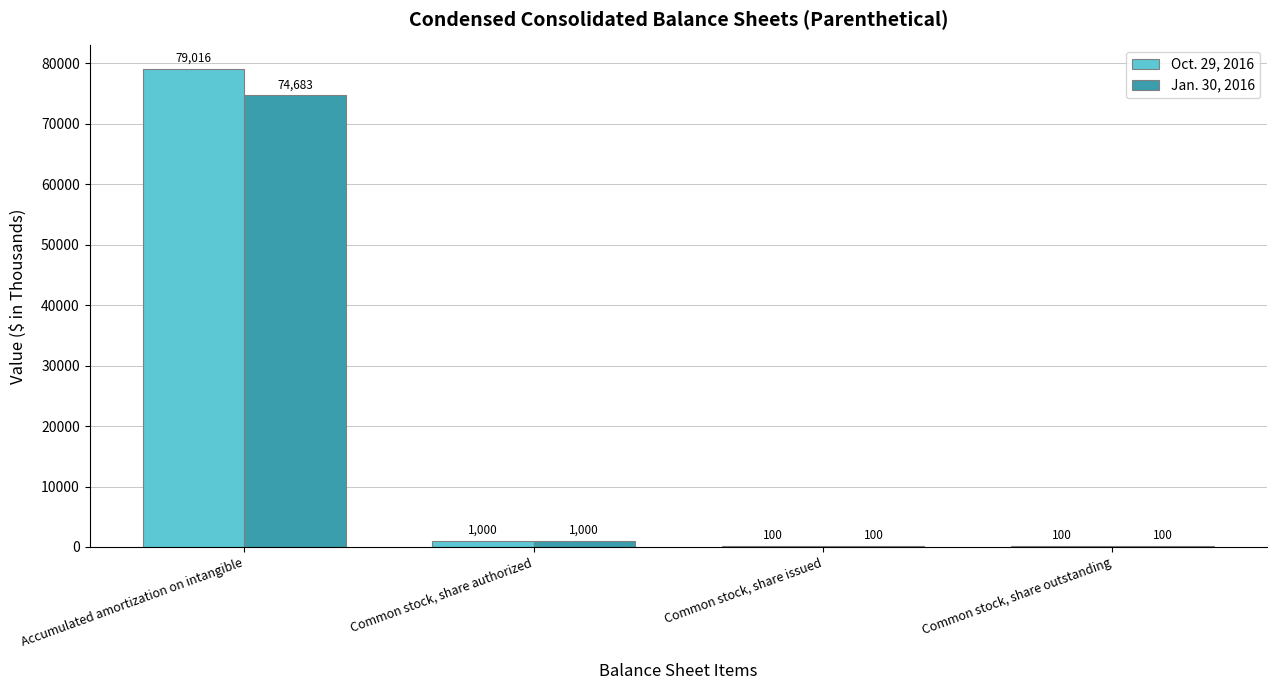

At which category is the sum across all series the highest?

Accumulated amortization on intangible